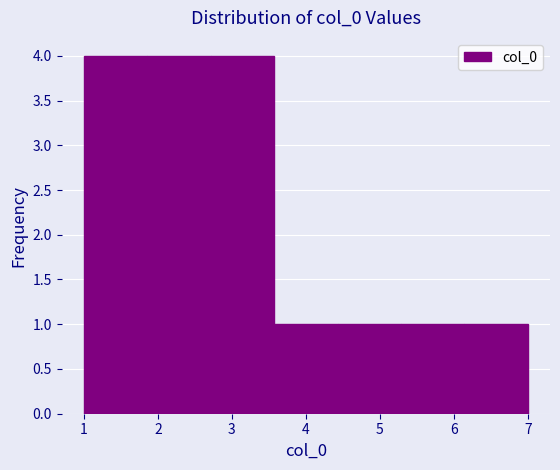

Reading left to right, list every bar in this chart as the range it spans on the x-axis followed by its height. Neither the bar edges nor the heights are printed on the chart, so give them approximately, as read against the axes.

1.0 to 1.9: 4
1.9 to 2.7: 4
2.7 to 3.6: 4
3.6 to 4.4: 1
4.4 to 5.3: 1
5.3 to 6.1: 1
6.1 to 7.0: 1